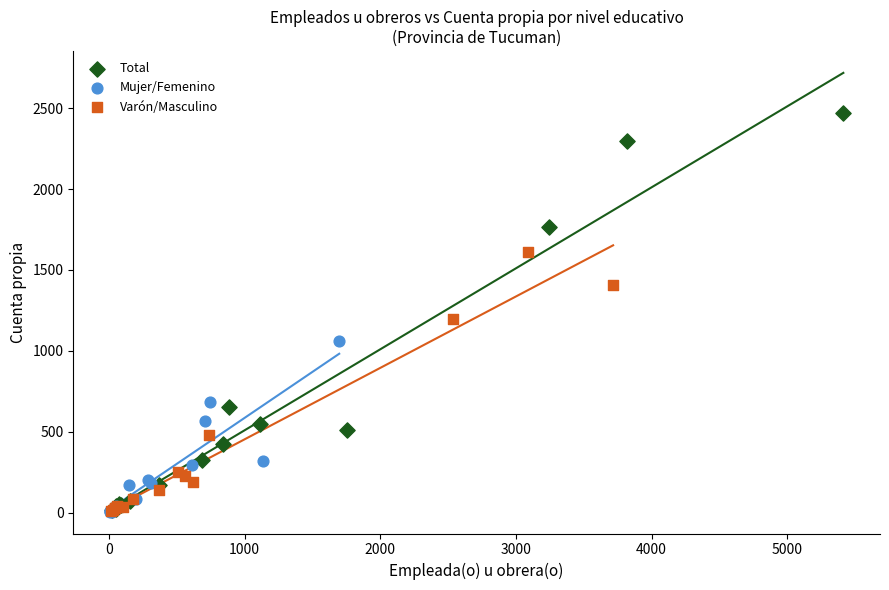

Which series reaches the maximum Y coordinate?

Total